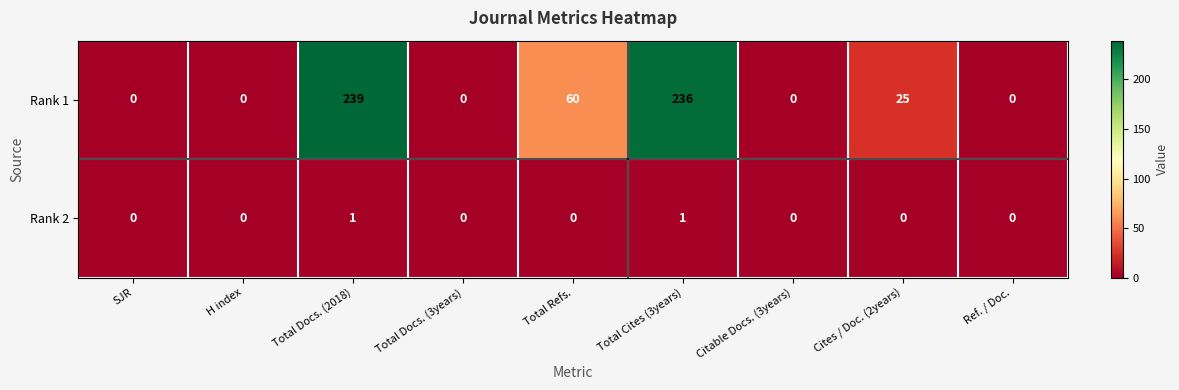

Which series has the largest range (max minus min)?

Rank 1